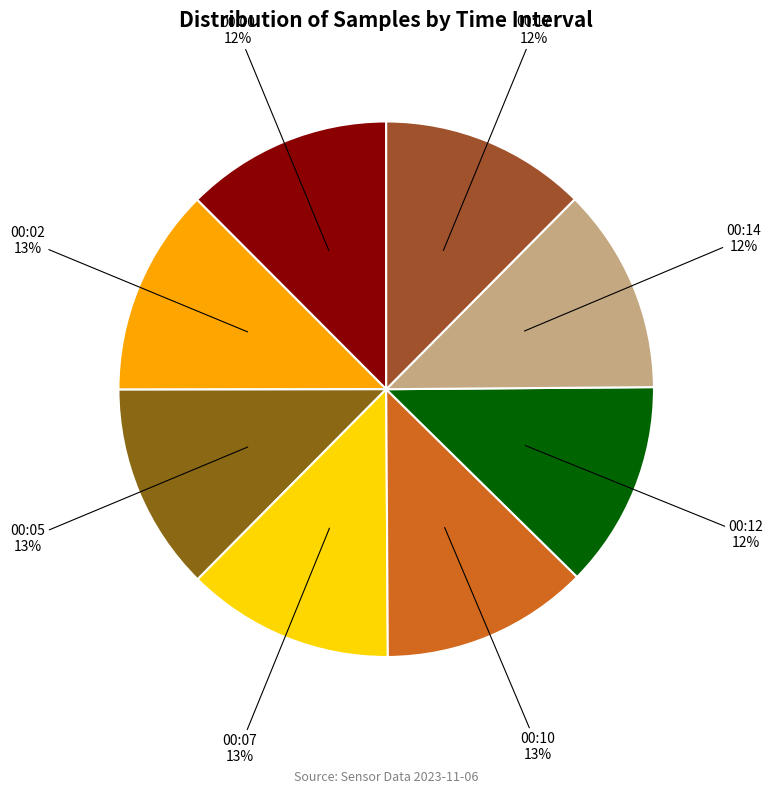

To the nearest percent, what percentage of the pie is 00:10?

13%